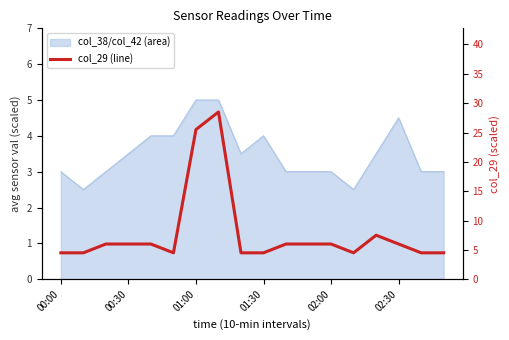

How many values are below 6?

8